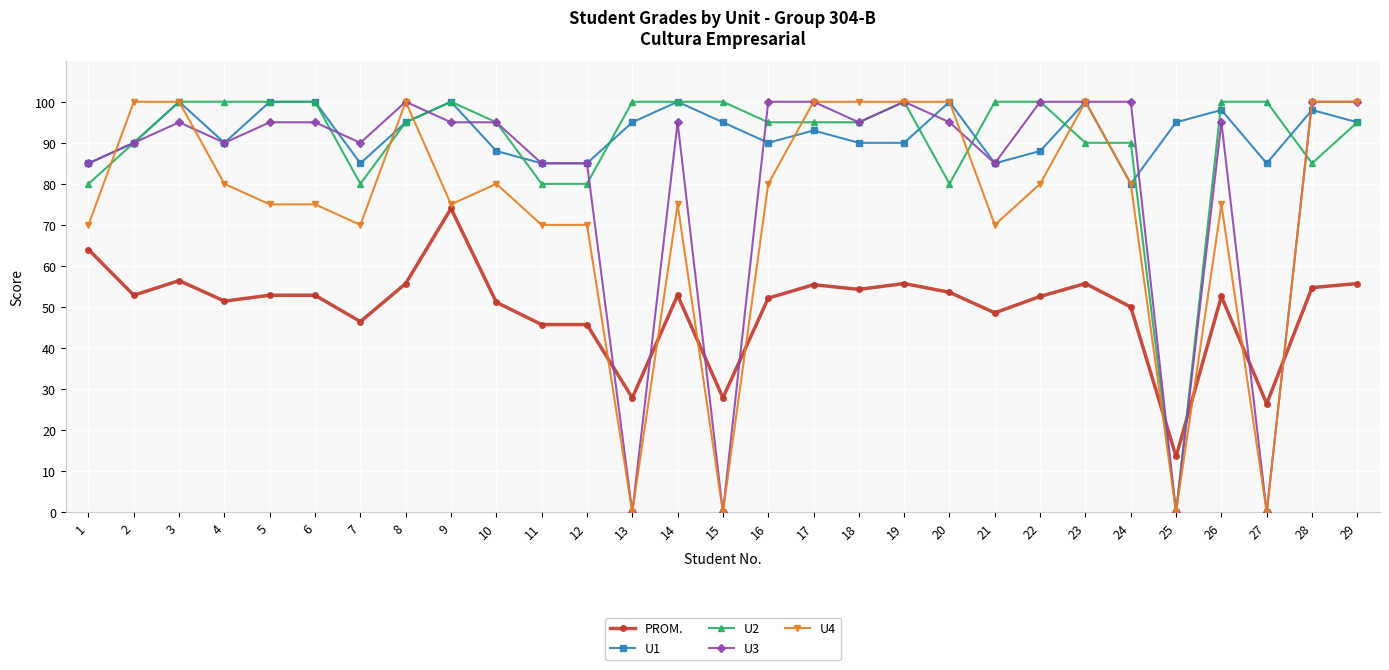

What is the difference between the highest and lowest values at 17?

44.6